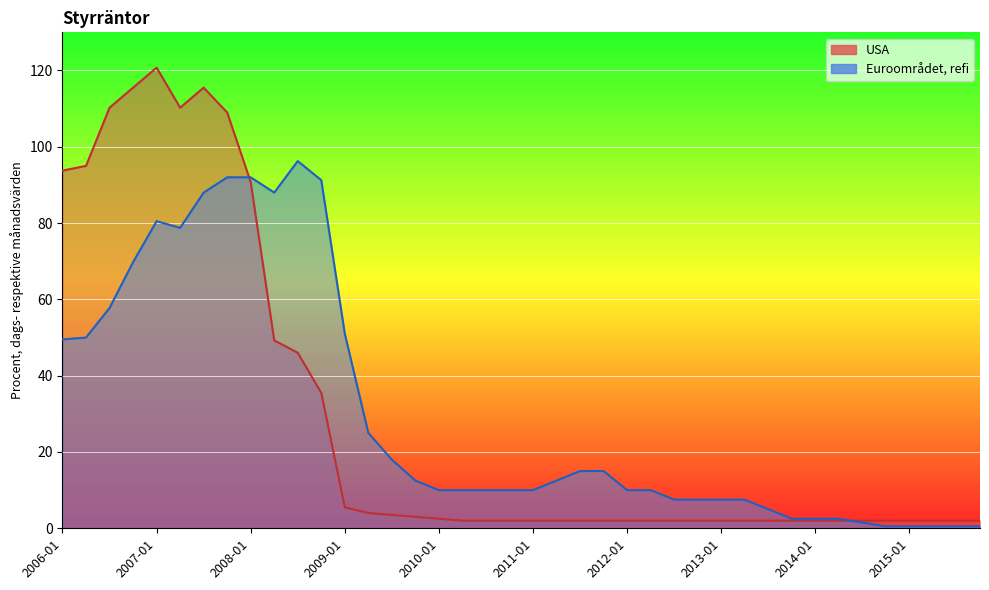

What are all the series names shown in the legend?

USA, Euroområdet, refi